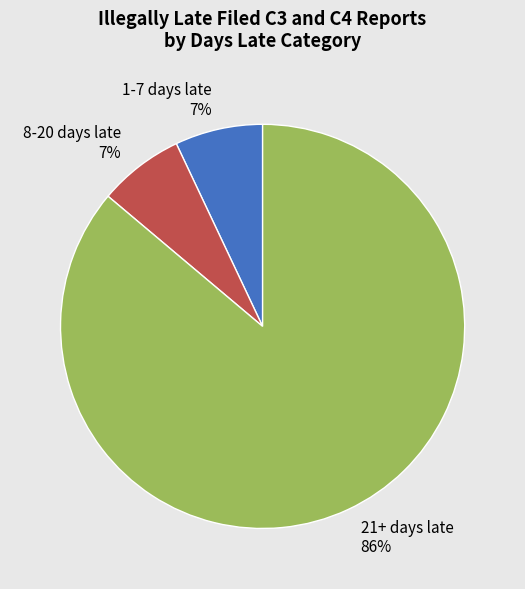

To the nearest percent, what percentage of the pie is 21+ days late?

86%